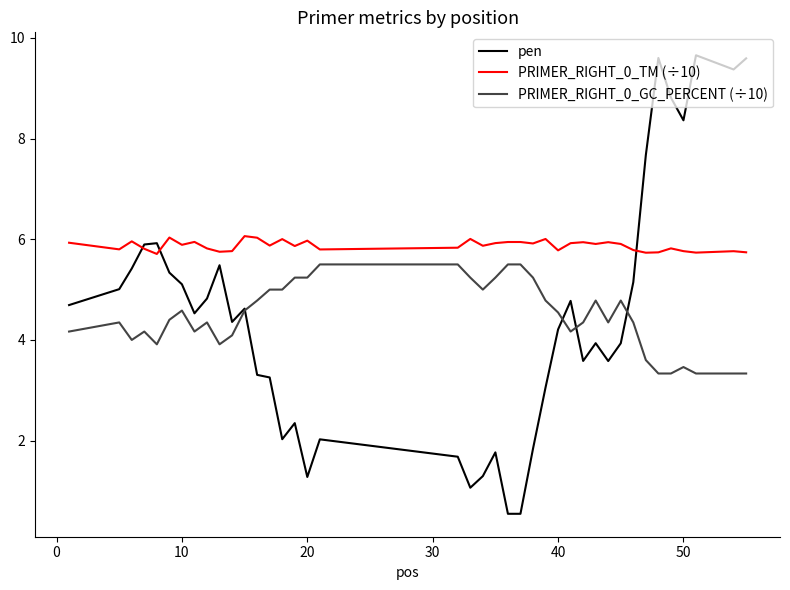

Which series has the largest total across all categories?

PRIMER_RIGHT_0_TM (÷10)